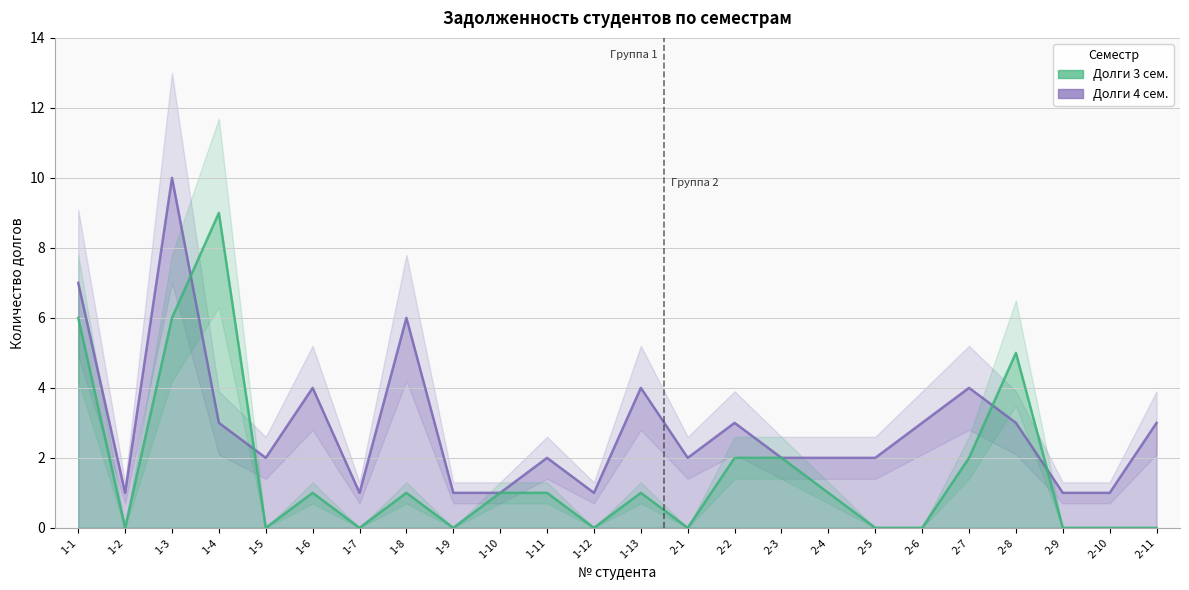

How many positive values does the Долги 3 сем. series have?

13